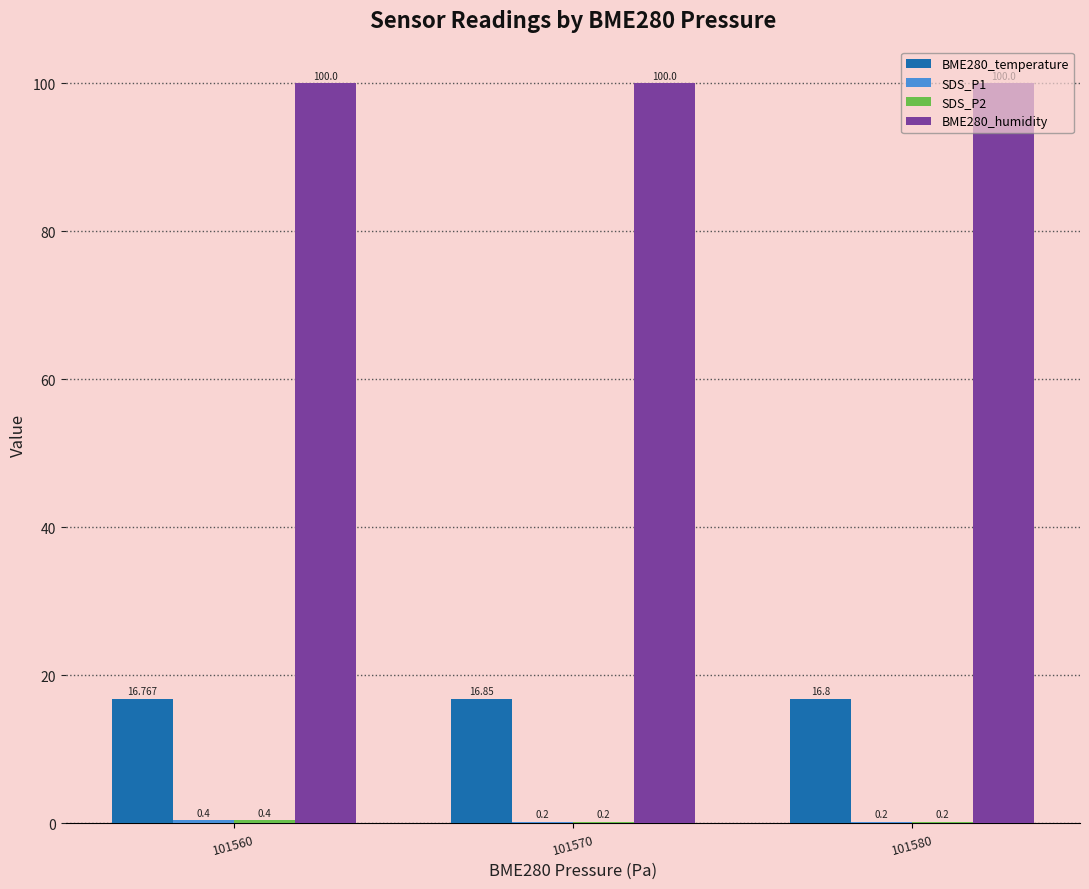

Which series has the widest spread of values?

SDS_P1